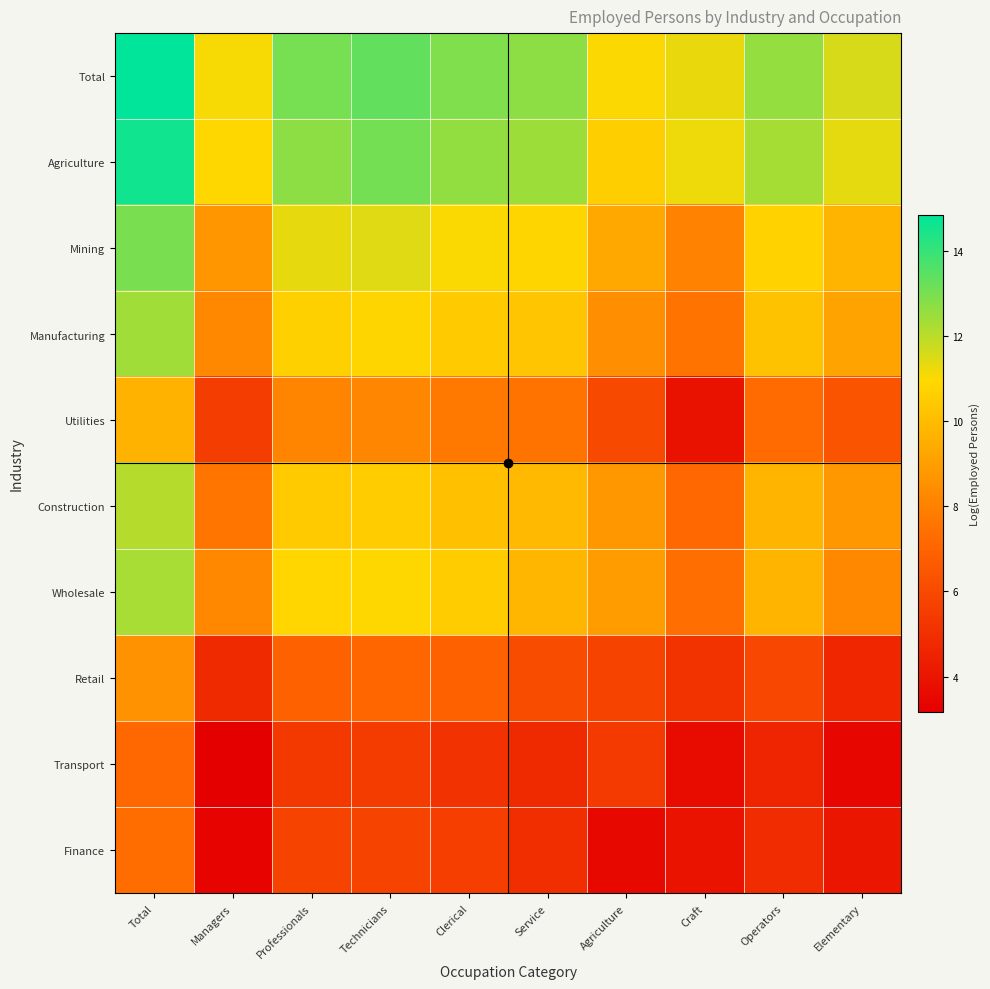

Reading left to right, list all the values displayed in this chart.

Total: Total=14.8	Managers=11.1	Professionals=13.0	Technicians=13.3	Clerical=12.9	Service=12.7	Agriculture=11.0	Craft=11.3	Operators=12.6	Elementary=11.6
Agriculture: Total=14.6	Managers=10.9	Professionals=12.7	Technicians=13.1	Clerical=12.6	Service=12.4	Agriculture=10.6	Craft=11.2	Operators=12.3	Elementary=11.4
Mining: Total=13.0	Managers=8.7	Professionals=11.3	Technicians=11.4	Clerical=11.0	Service=10.8	Agriculture=9.4	Craft=8.0	Operators=10.7	Elementary=9.7
Manufacturing: Total=12.4	Managers=8.2	Professionals=10.7	Technicians=10.8	Clerical=10.5	Service=10.3	Agriculture=8.5	Craft=7.5	Operators=10.2	Elementary=9.2
Utilities: Total=9.7	Managers=5.5	Professionals=8.1	Technicians=8.2	Clerical=7.7	Service=7.5	Agriculture=6.0	Craft=3.9	Operators=7.3	Elementary=6.4
Construction: Total=12.1	Managers=7.6	Professionals=10.5	Technicians=10.5	Clerical=10.1	Service=9.9	Agriculture=8.8	Craft=7.1	Operators=9.7	Elementary=8.8
Wholesale: Total=12.3	Managers=8.2	Professionals=10.9	Technicians=10.9	Clerical=10.5	Service=9.8	Agriculture=8.9	Craft=7.4	Operators=9.7	Elementary=8.2
Retail: Total=8.6	Managers=4.8	Professionals=6.9	Technicians=7.1	Clerical=6.9	Service=6.1	Agriculture=5.8	Craft=5.2	Operators=5.9	Elementary=4.7
Transport: Total=7.1	Managers=3.2	Professionals=5.3	Technicians=5.4	Clerical=5.1	Service=4.8	Agriculture=5.4	Craft=3.7	Operators=4.6	Elementary=3.5
Finance: Total=7.3	Managers=3.3	Professionals=5.8	Technicians=5.7	Clerical=5.6	Service=5.0	Agriculture=3.5	Craft=4.0	Operators=4.9	Elementary=4.0